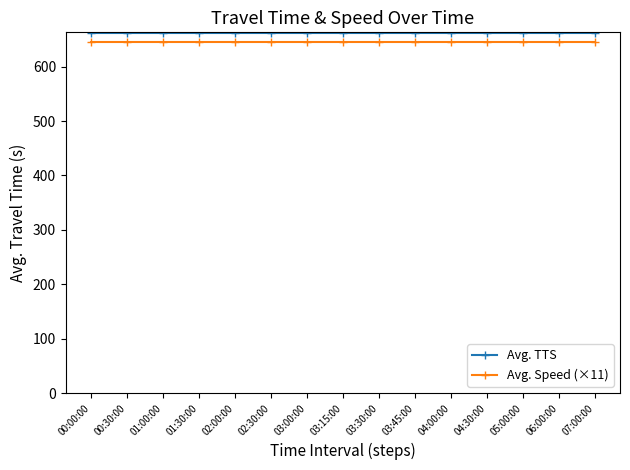

What is the spread (max minus min) of values at 06:00:00?

17.8